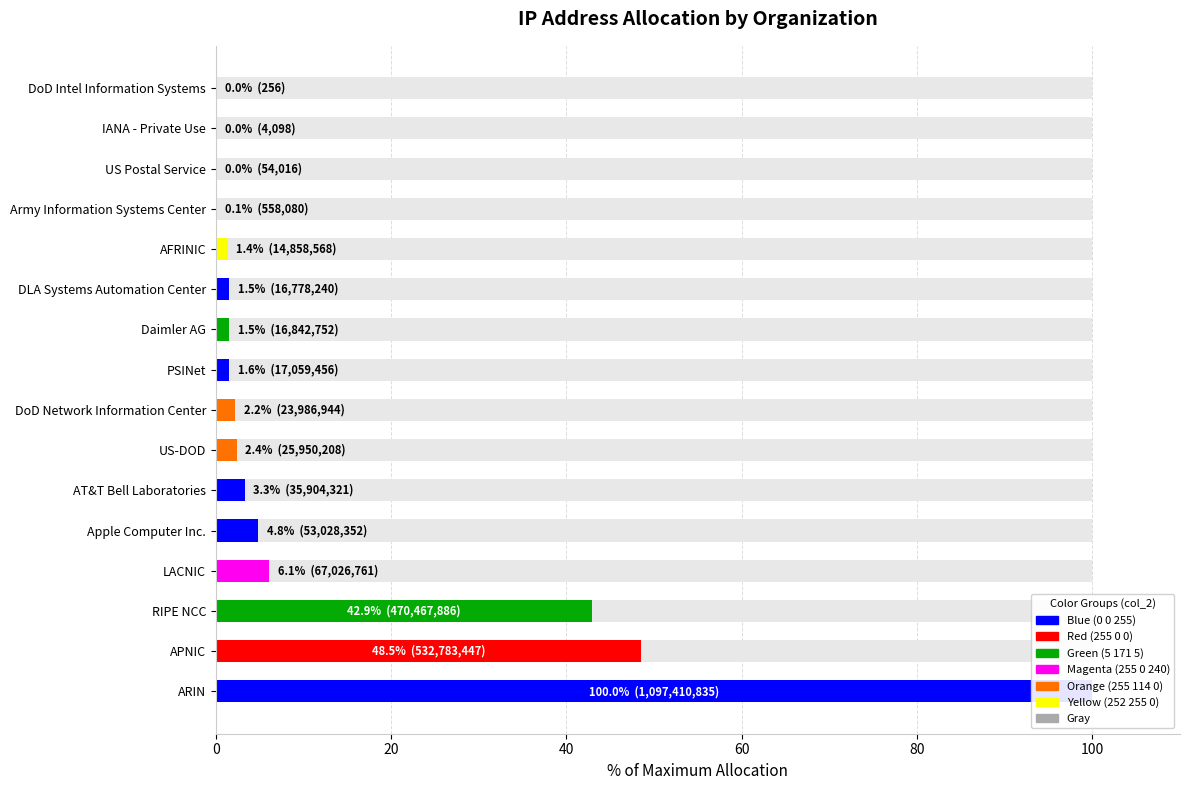

What is the change in value from Apple Computer Inc. to DoD Intel Information Systems?

-4.8